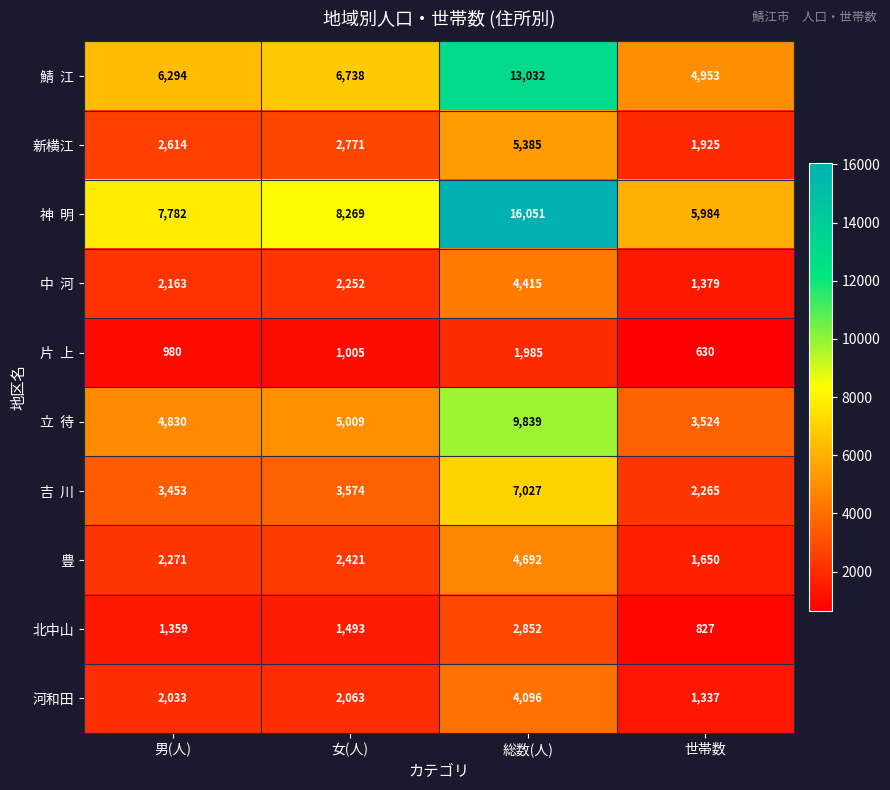

What is the sum of the 河和田 values at 総数(人) and 男(人)?

6129